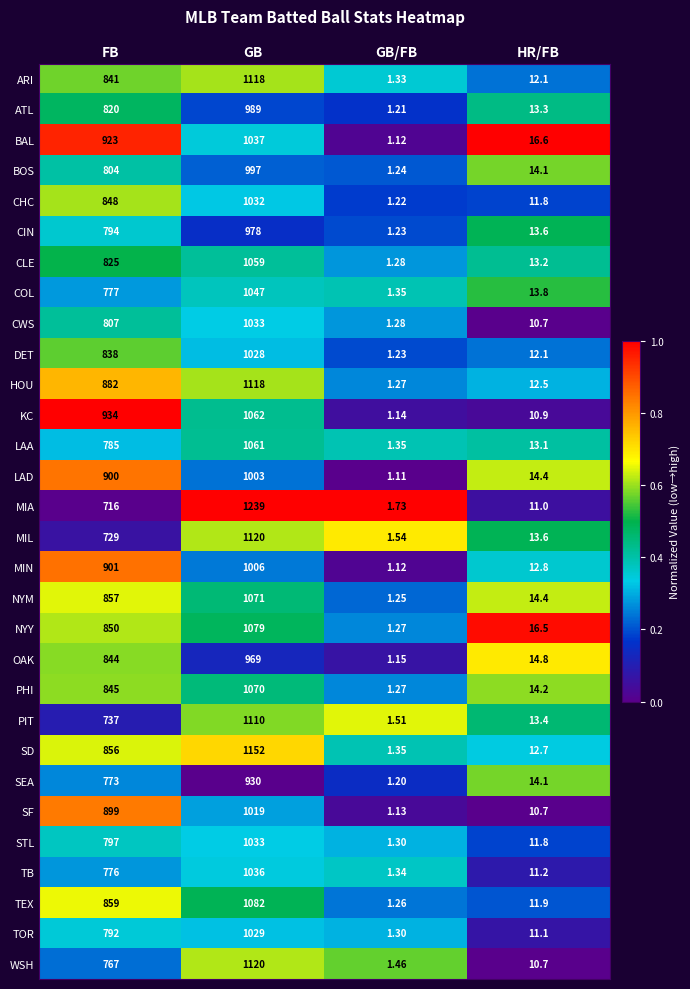

Which category has the highest value in the ARI series?

GB